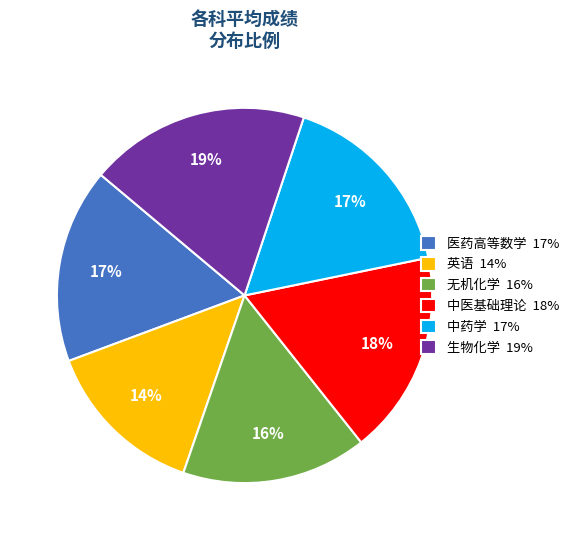

To the nearest percent, what portion does 无机化学 16% represent?

16%